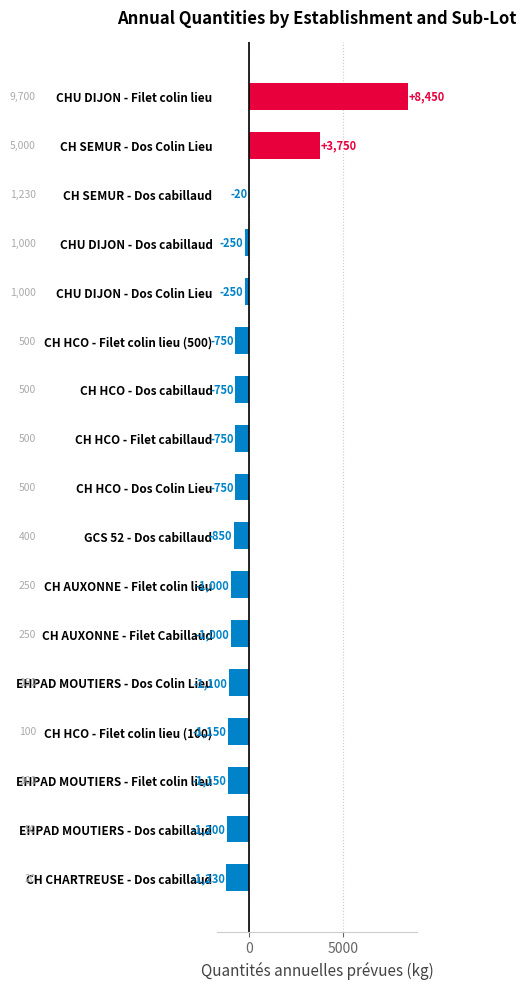

Is it true that the value at EHPAD MOUTIERS - Dos cabillaud is -797?

False